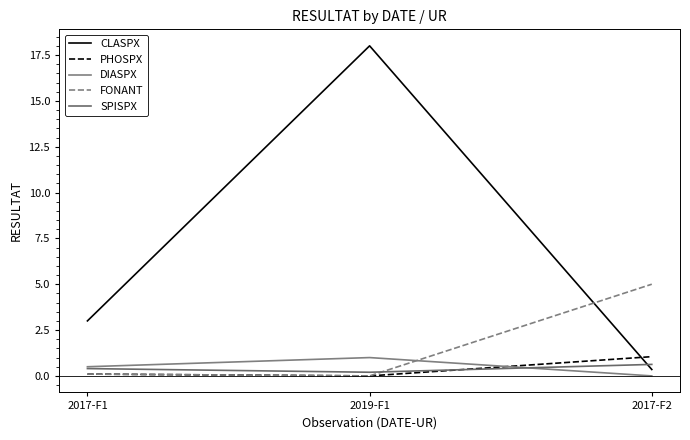

What is the approximate value of DIASPX at 2019-F1?

1.0